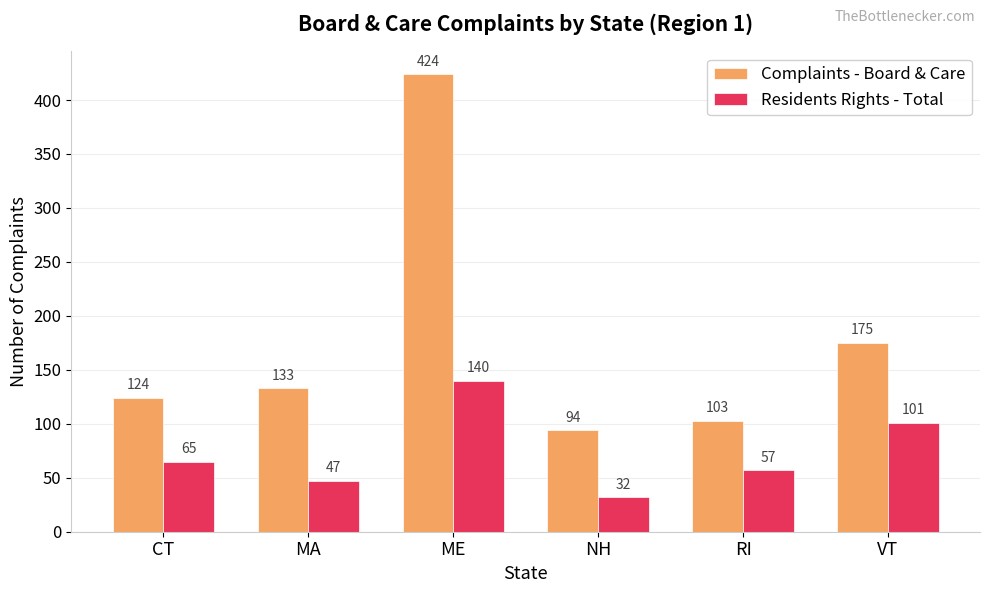

What is the difference between the Complaints - Board & Care values at RI and MA?

30